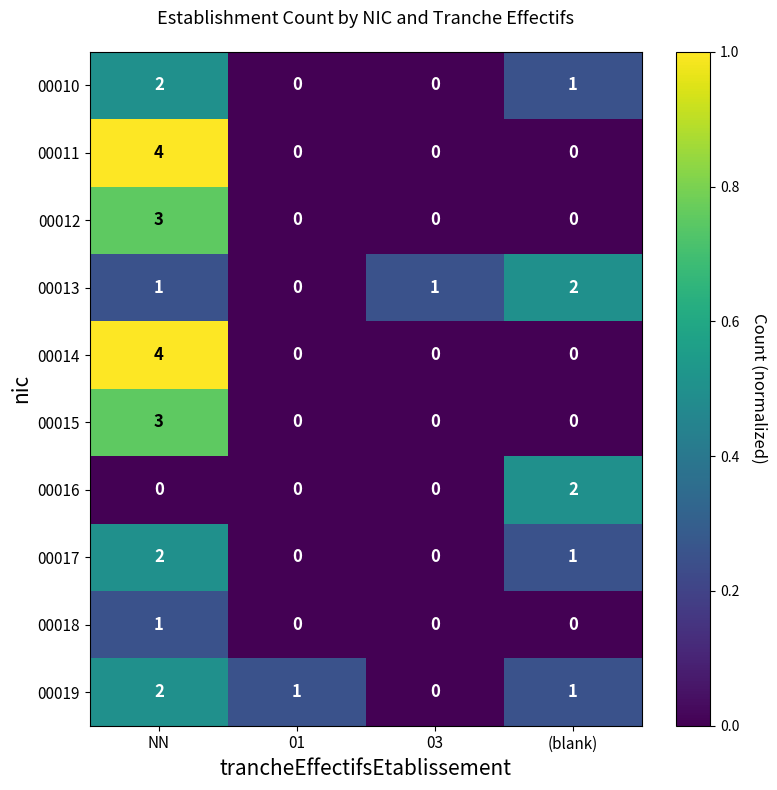

How many series are shown in this chart?

10